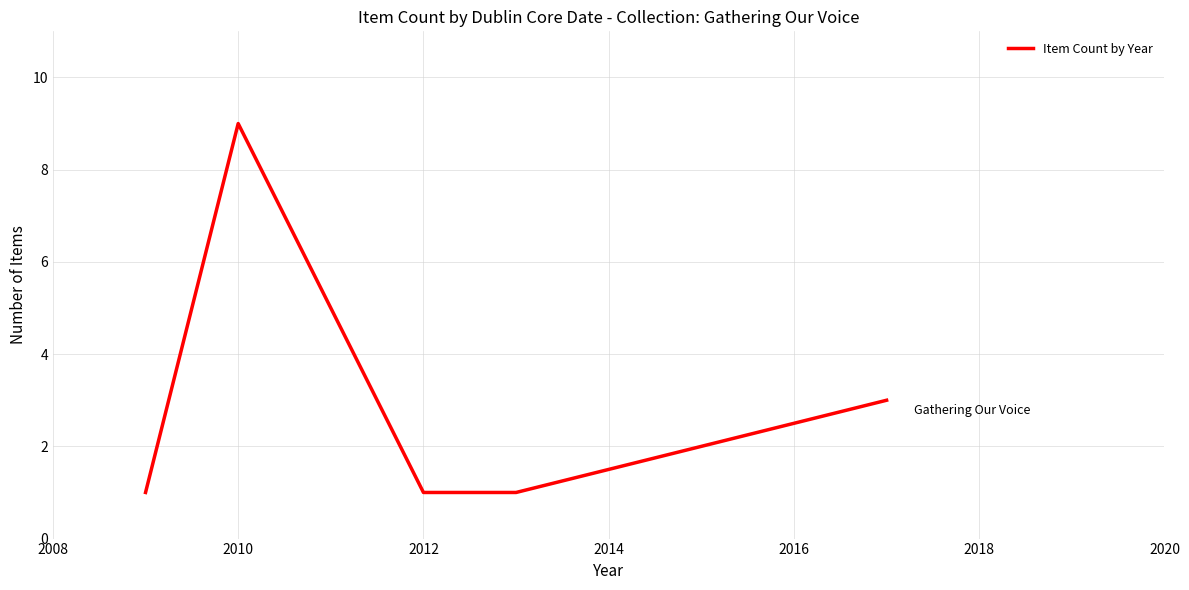

What is the difference between the maximum and minimum values?

8